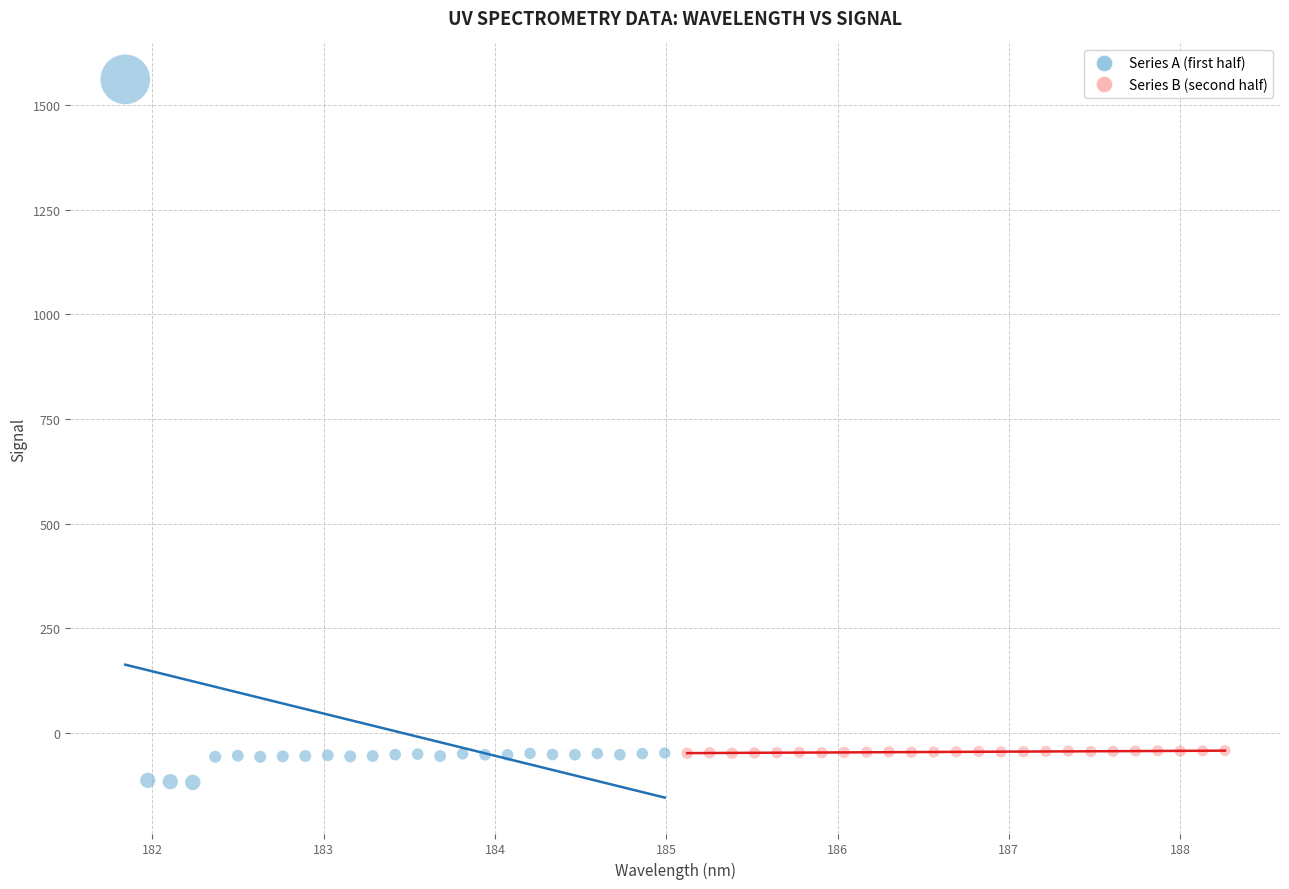

Which series has the largest Y range (max minus min)?

Series A (first half)